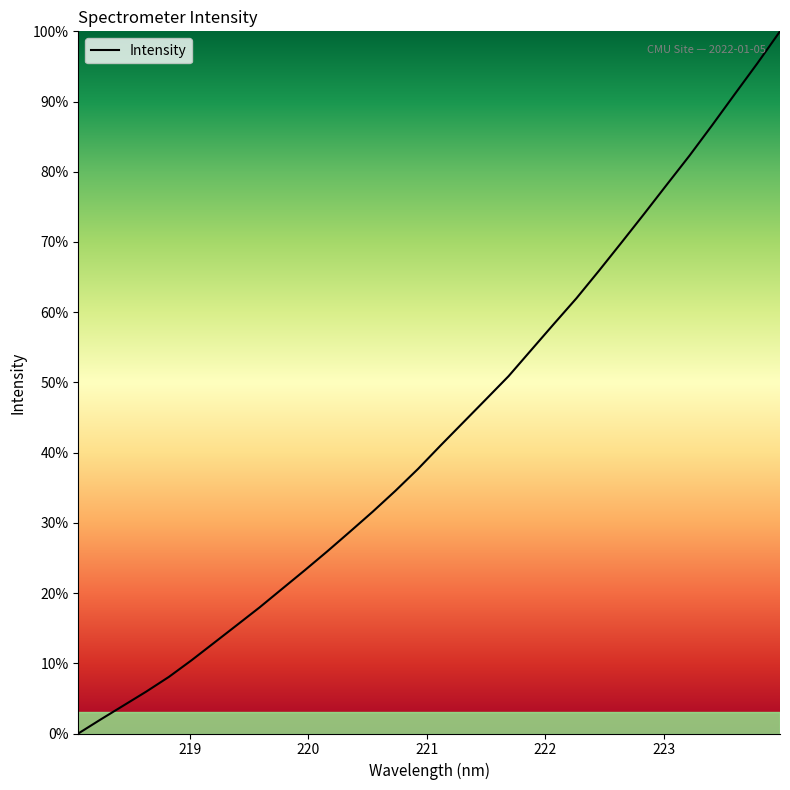

Reading right to left, extract all data points from this chart.

100.0	95.5	91.1	86.6	82.3	78.2	74.0	70.0	65.9	62.0	58.3	54.6	50.9	47.6	44.3	41.0	37.7	34.6	31.6	28.8	26.0	23.3	20.6	18.0	15.4	12.9	10.4	8.1	6.0	4.0	2.0	0.0